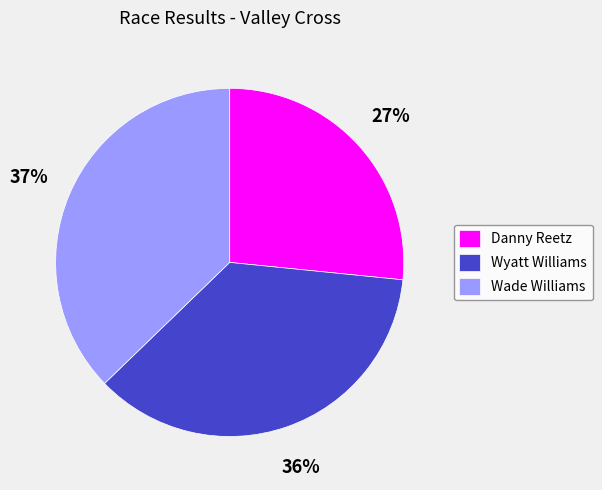

Does Wade Williams represent more than half of the total?

No